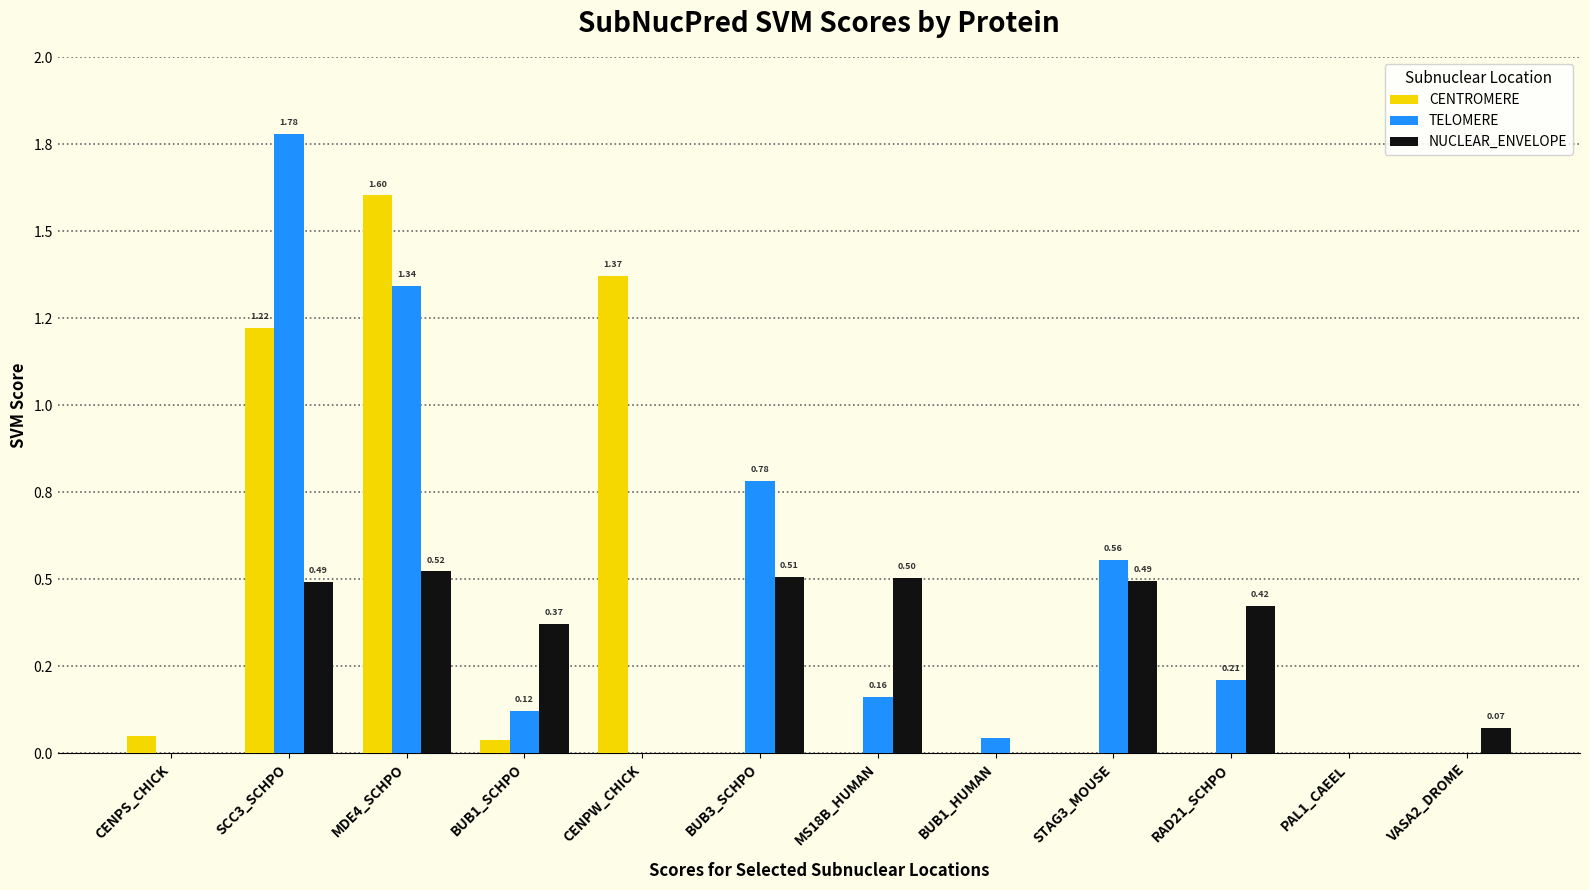

What are all the series names shown in the legend?

CENTROMERE, TELOMERE, NUCLEAR_ENVELOPE